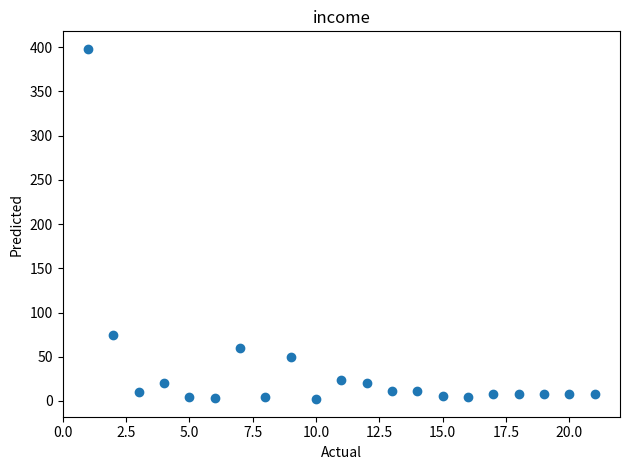

What is the range of X values (max minus min)?

20